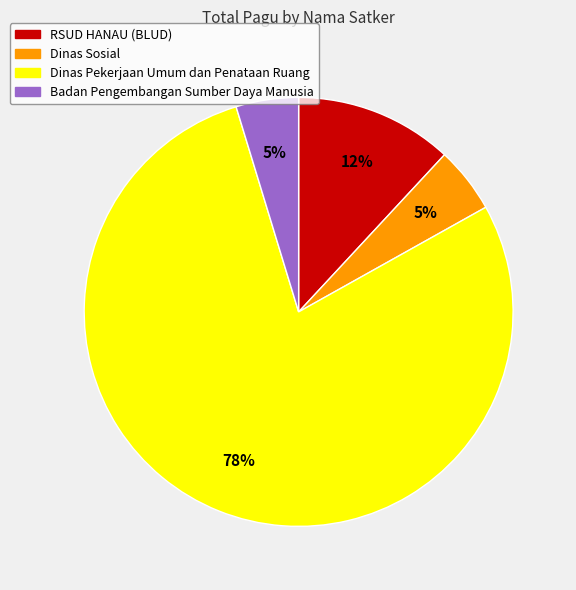

How many segments does this pie chart have?

4